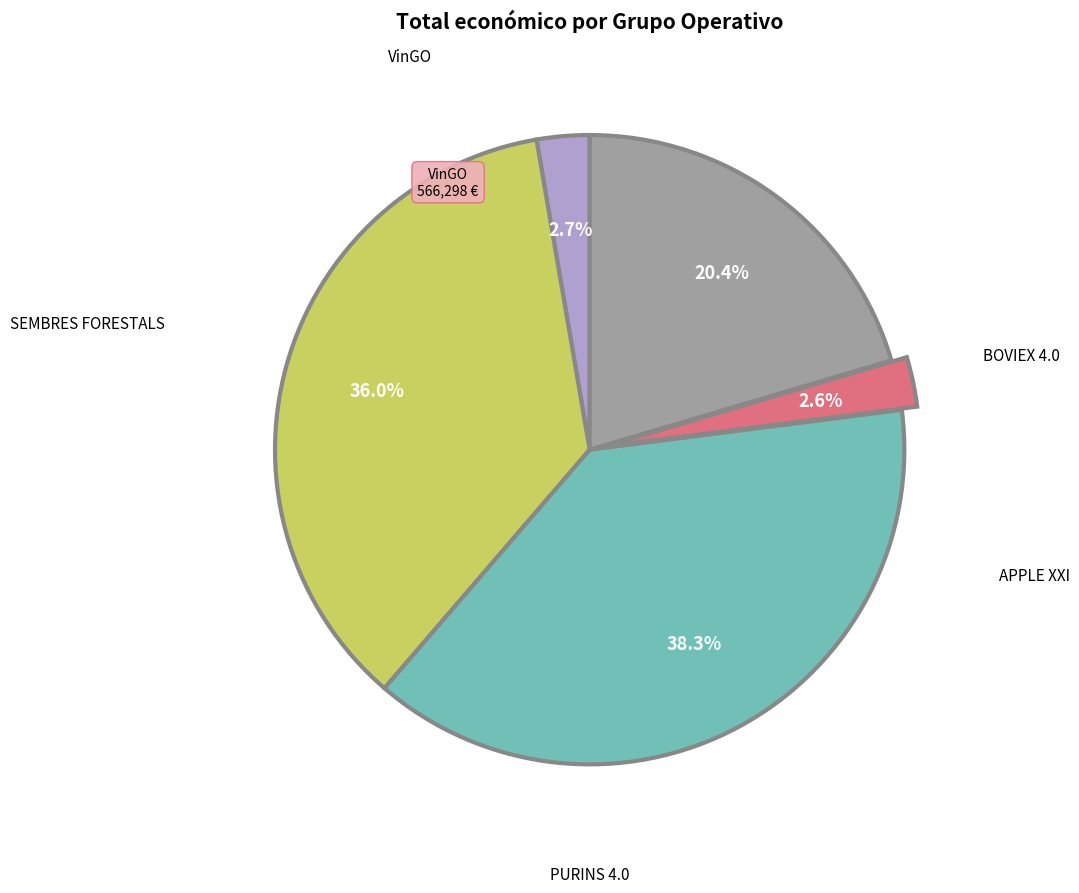

Is there a majority slice in this chart?

No